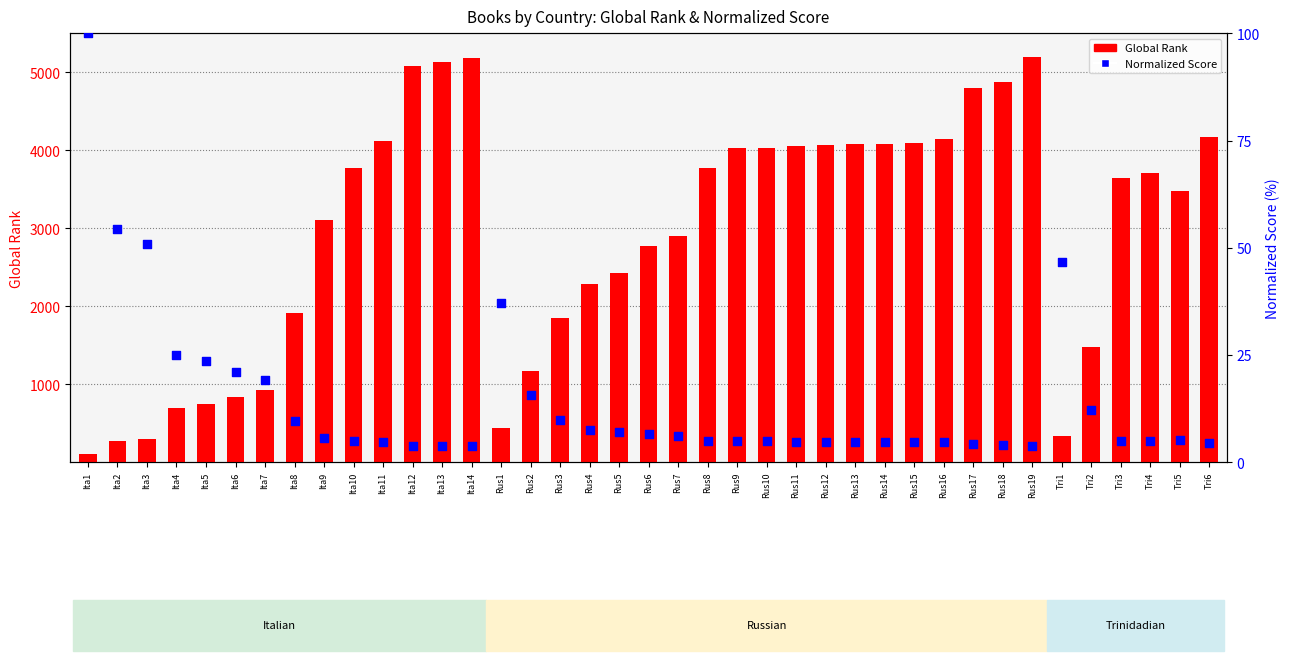

Which series has the largest Y range (max minus min)?

Global Rank